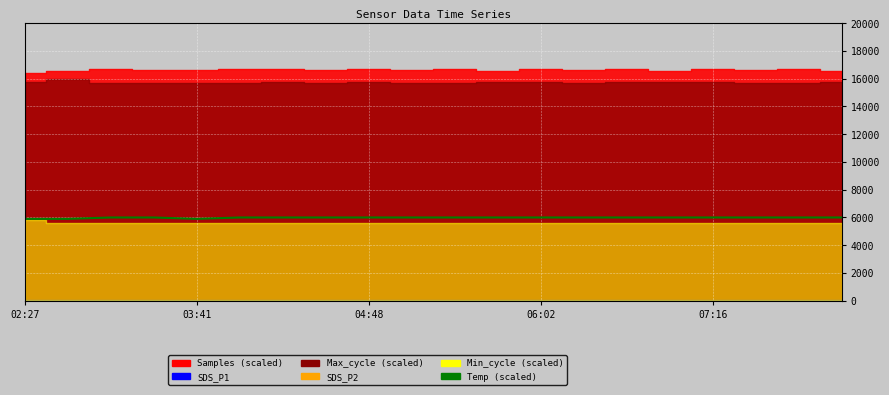

True or false: there are more than 2 points higher than both neighbors.

False